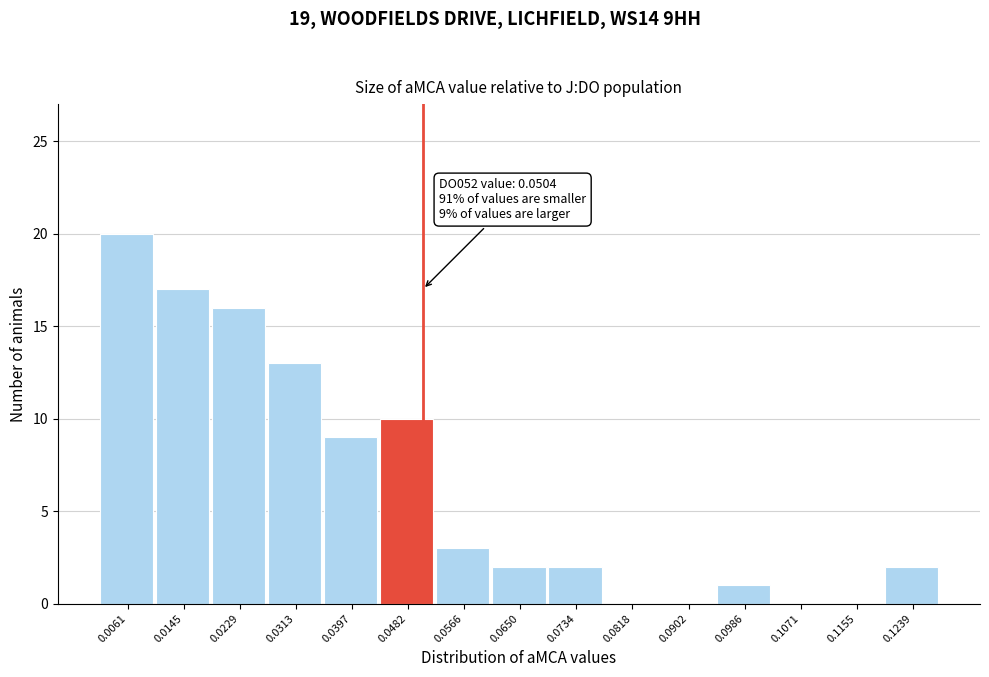

Over which range of the x-axis is the bar tallest?

0.002 to 0.010